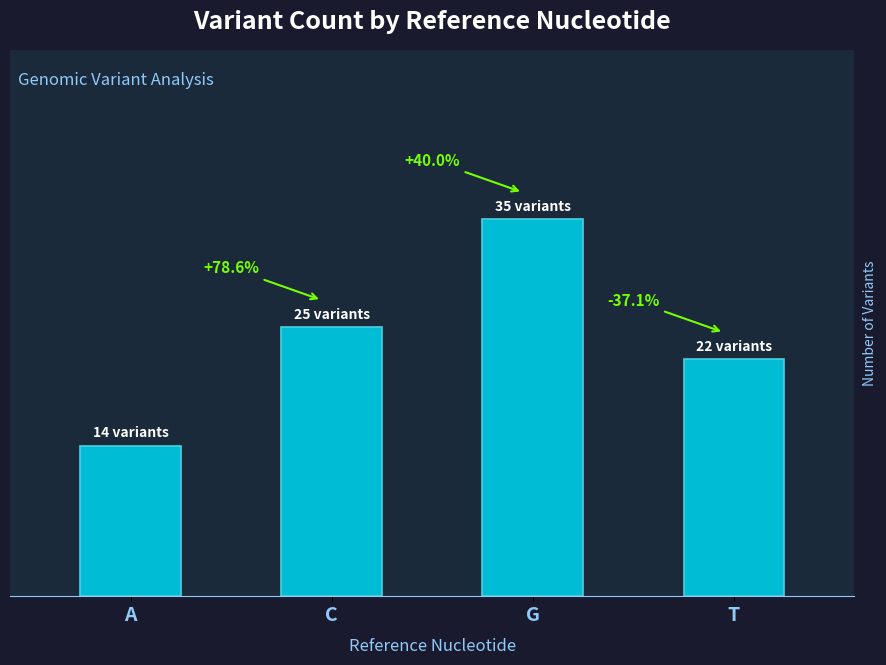

What position from the left is C?

2